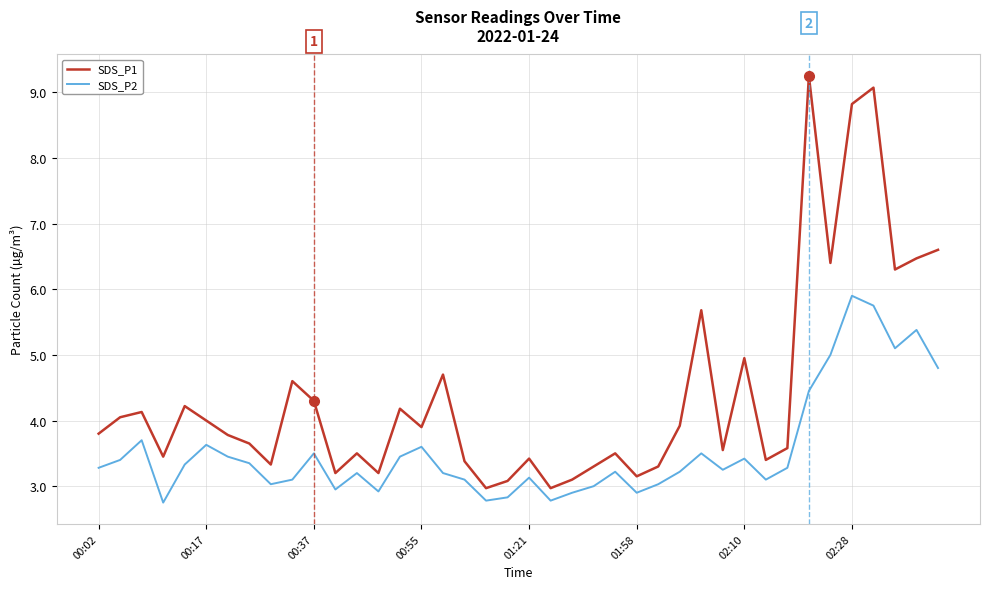

True or false: SDS_P2 and SDS_P1 intersect in this chart.

False